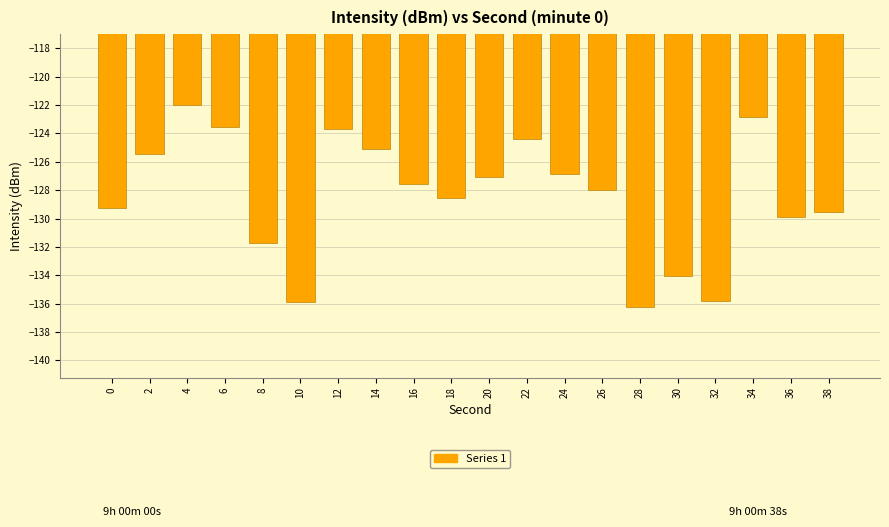

Between 36 and 10, which is larger?

36